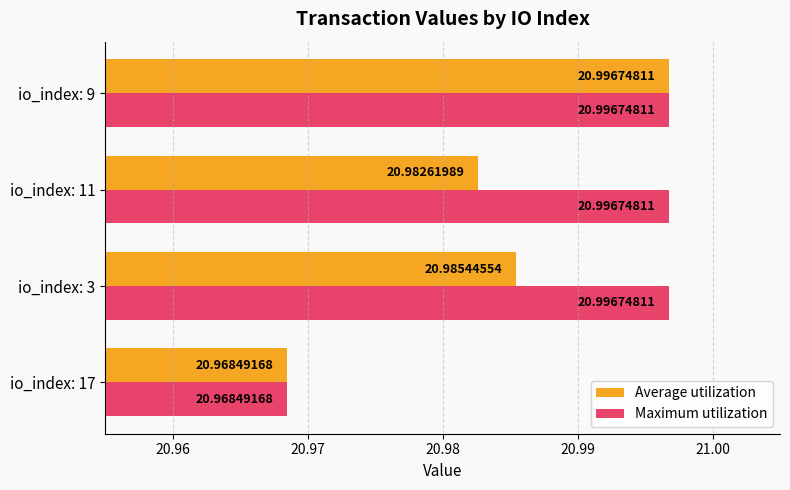

At how many categories does at least one series exceed 20?

4